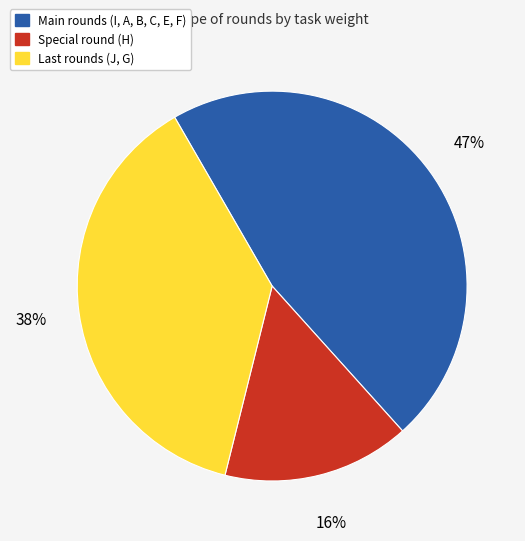

Count the number of slices in the pie.

3